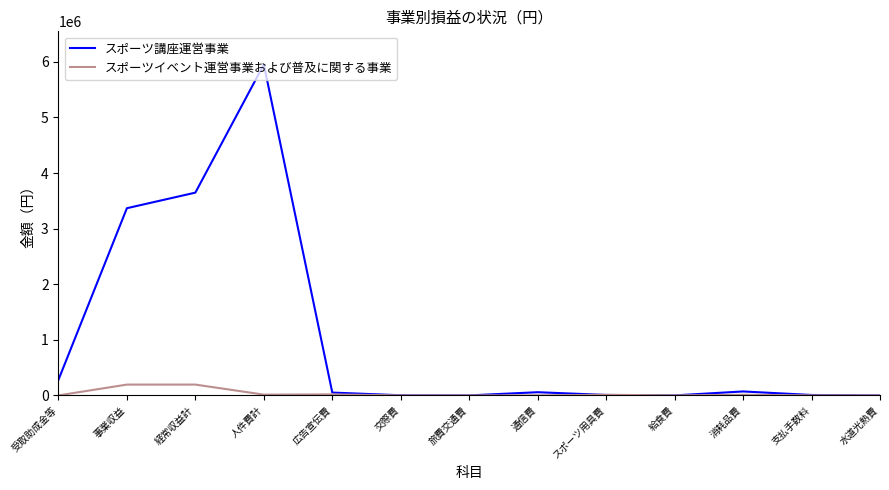

At which label does スポーツ講座運営事業 reach its peak?

人件費計